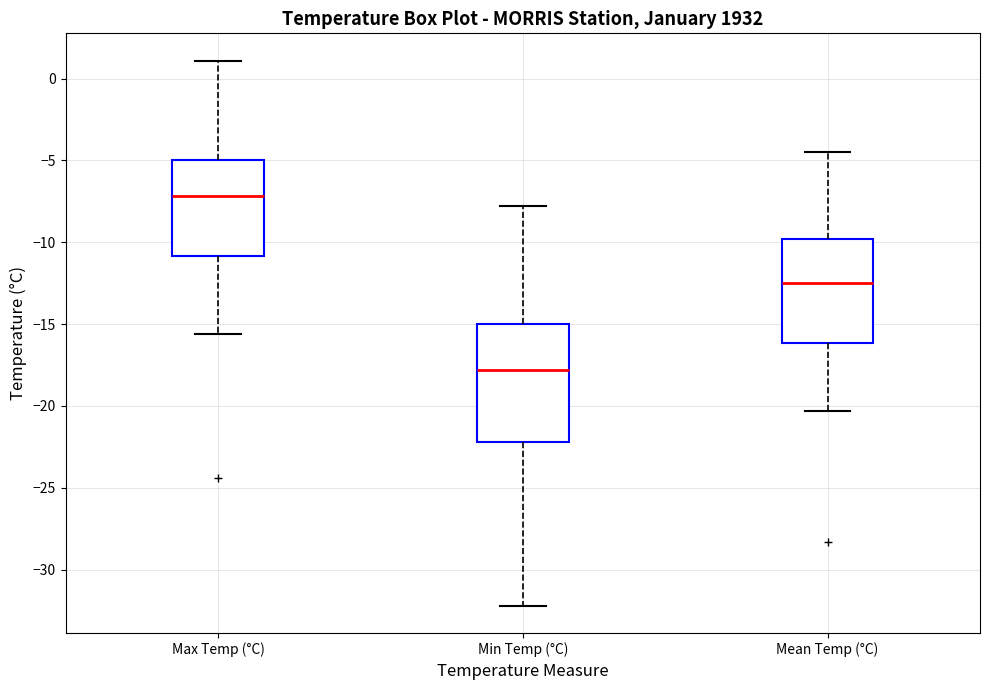

Which box is the tallest, from its lower edge to its upper edge?

Min Temp (°C)